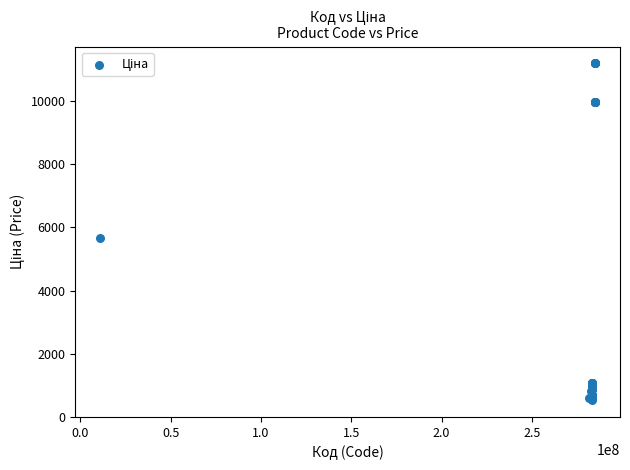

What Y value in the scatter plot is closest to 5859?

5673.8